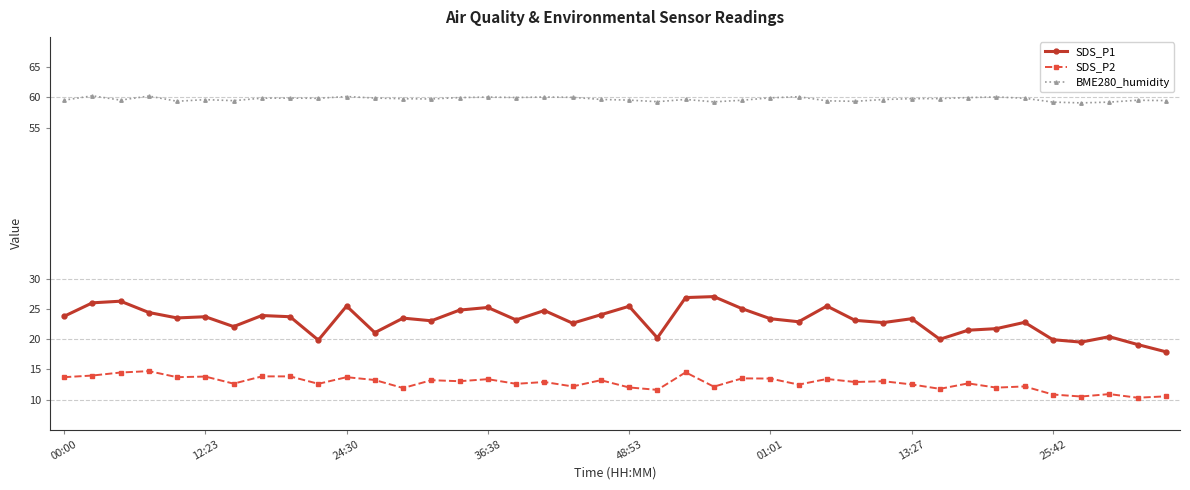

True or false: BME280_humidity and SDS_P1 intersect in this chart.

False